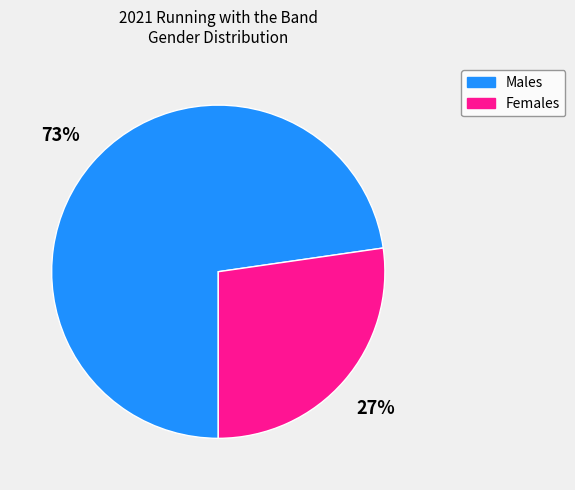

Is there any slice that represents more than half of the pie?

Yes